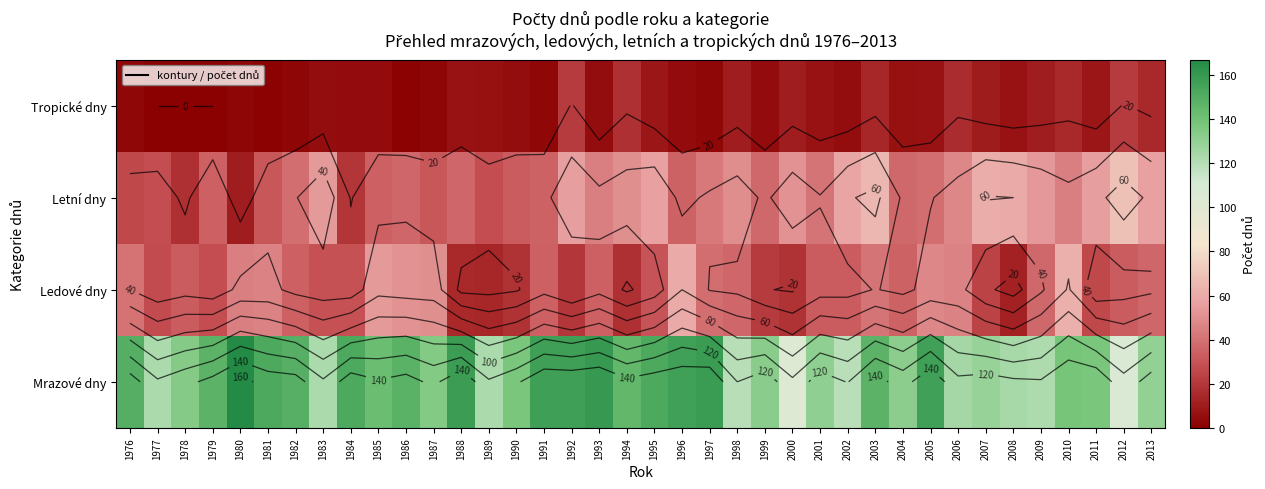

Read the Ledové dny value at 2013, to the nearest 10.

40